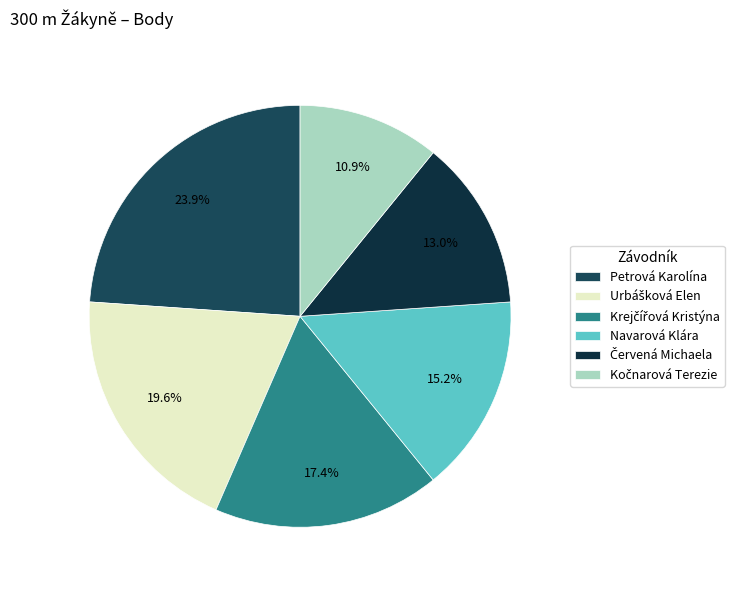

Count the number of slices in the pie.

6